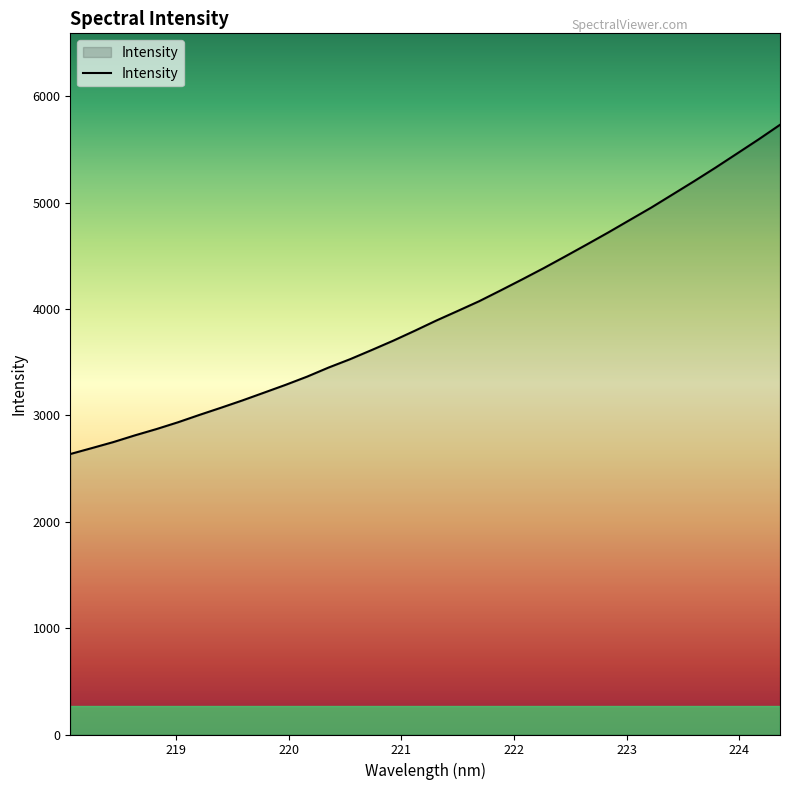

What is the maximum value shown in the chart?

5731.4